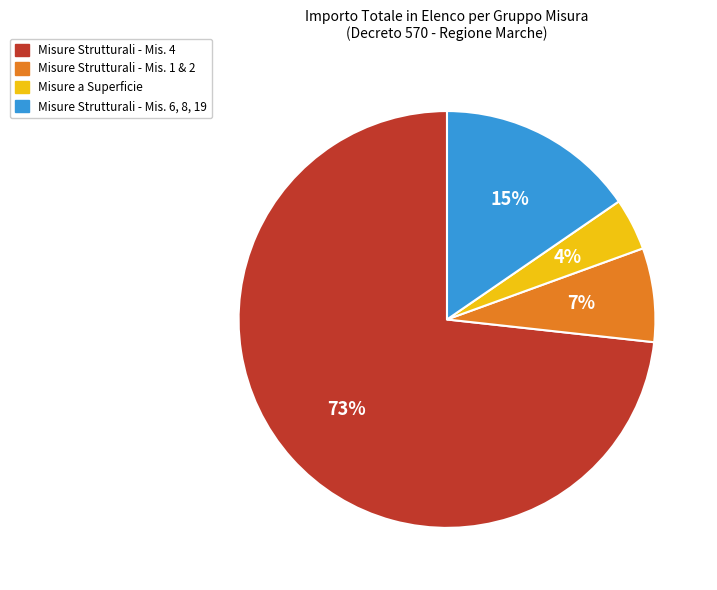

To the nearest percent, what is the average slice percentage?

25%